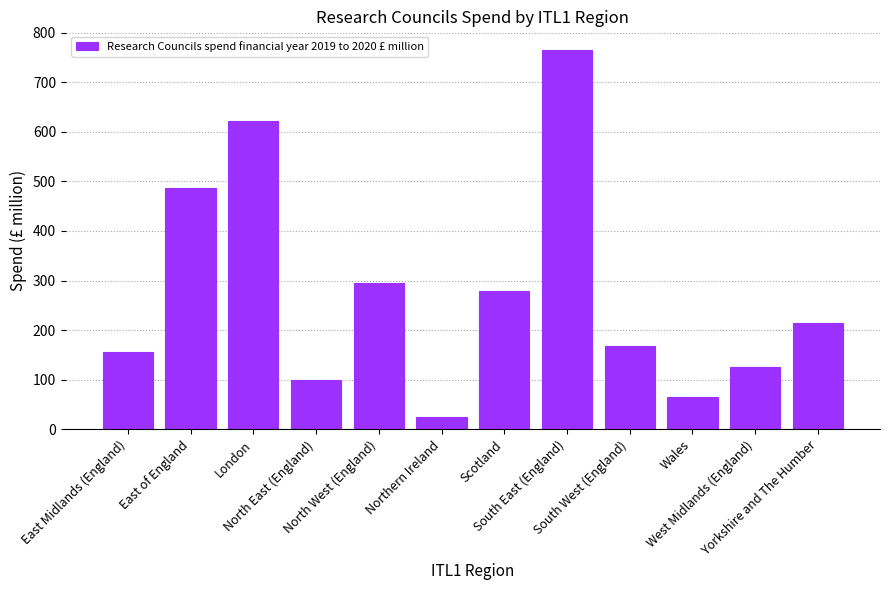

Reading right to left, transcribe all the data shown in this chart.

Yorkshire and The Humber=214.3	West Midlands (England)=124.8	Wales=65.6	South West (England)=168.0	South East (England)=764.4	Scotland=278.5	Northern Ireland=25.0	North West (England)=294.3	North East (England)=99.3	London=622.1	East of England=486.8	East Midlands (England)=156.7